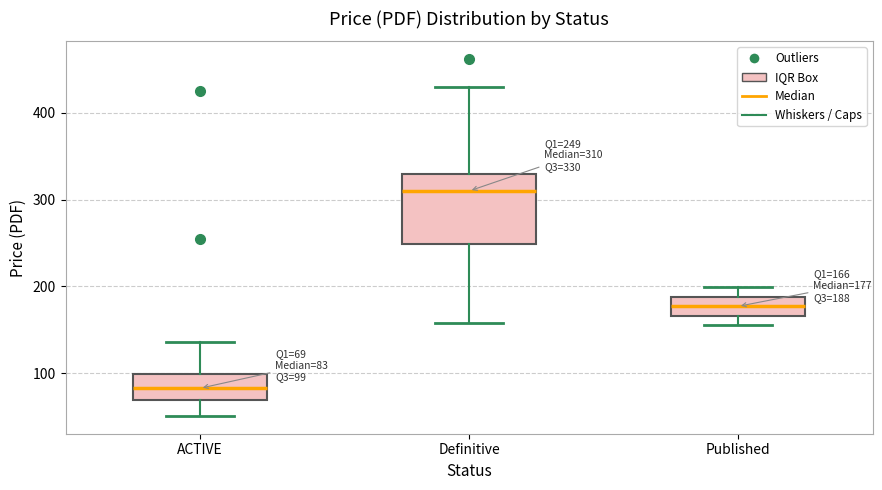

Which box is the tallest, from its lower edge to its upper edge?

Definitive